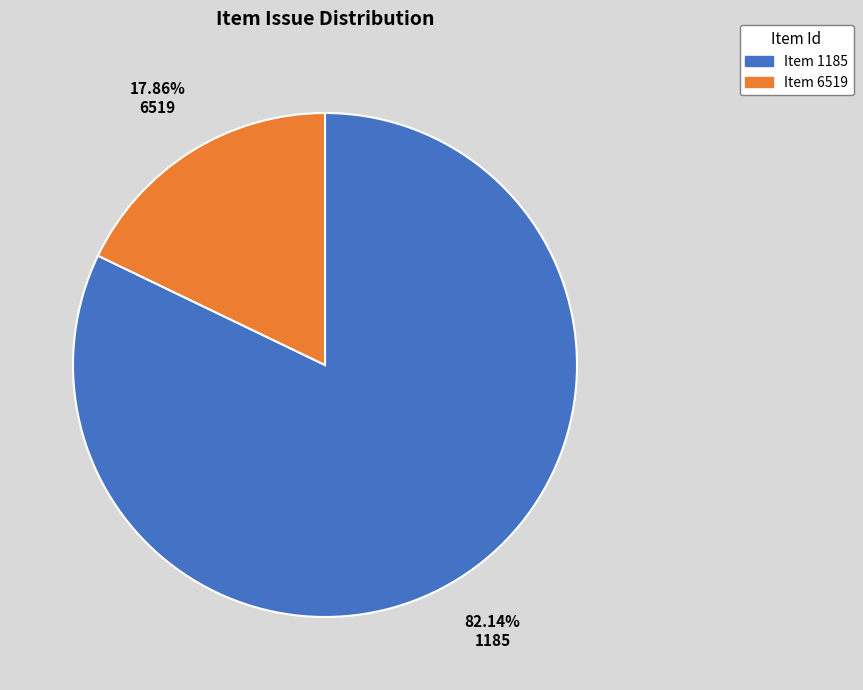

Count the number of slices in the pie.

2